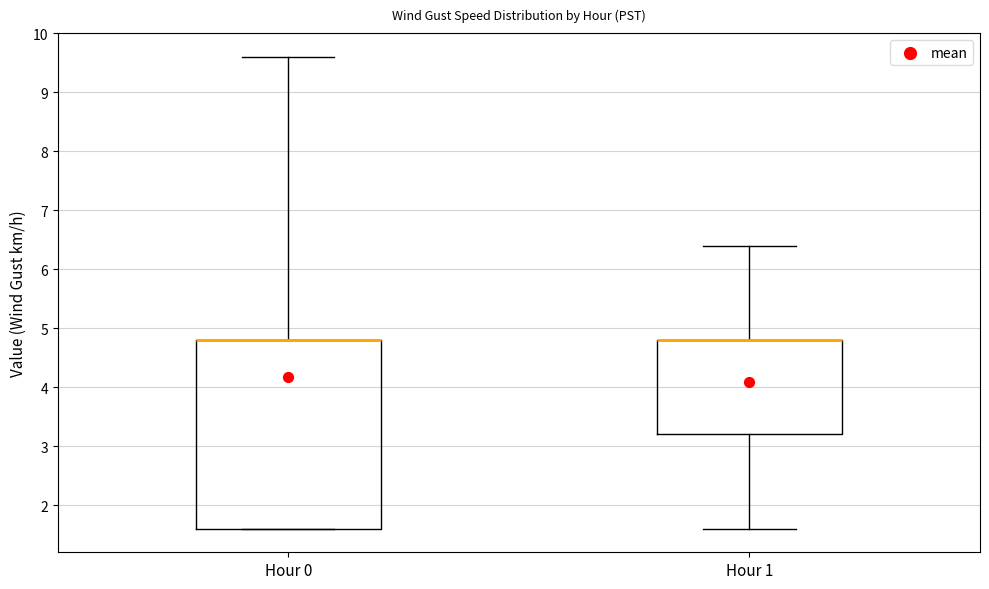

Reading left to right, transcribe this box plot: for each box, give where its median line is, the range the box spans, and where its two whiskers end, as read against the y-axis. The values are not printed on the chart, so give them approximately, as read against the axis.

Hour 0: median 4.8 (drawn on the box's upper edge), box 1.6 to 4.8, whiskers 1.6 to 9.6
Hour 1: median 4.8 (drawn on the box's upper edge), box 3.2 to 4.8, whiskers 1.6 to 6.4